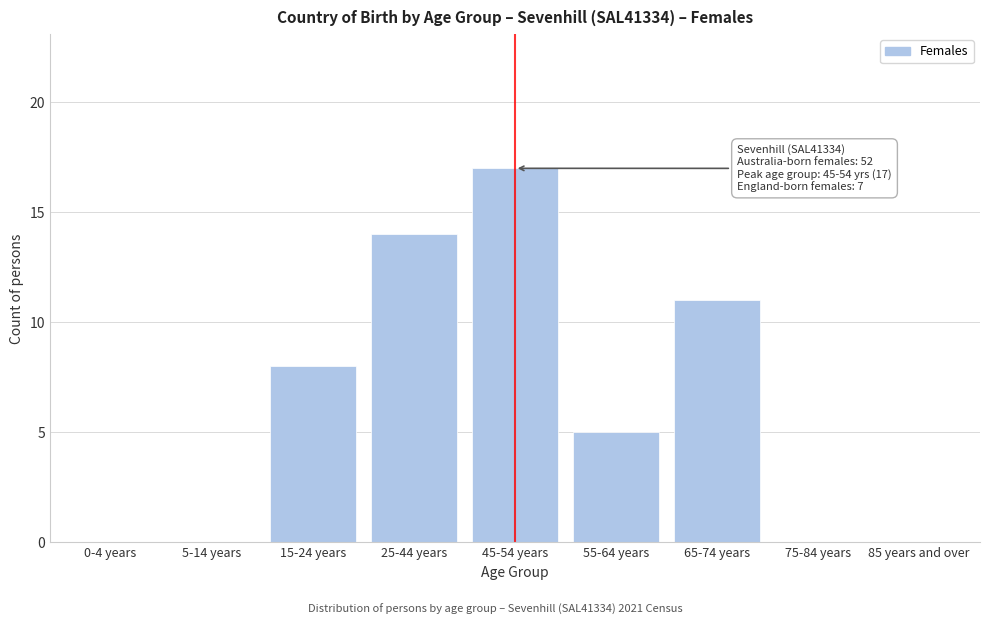

Reading left to right, extract all data points from this chart.

0-4 years=0	5-14 years=0	15-24 years=8	25-44 years=14	45-54 years=17	55-64 years=5	65-74 years=11	75-84 years=0	85 years and over=0